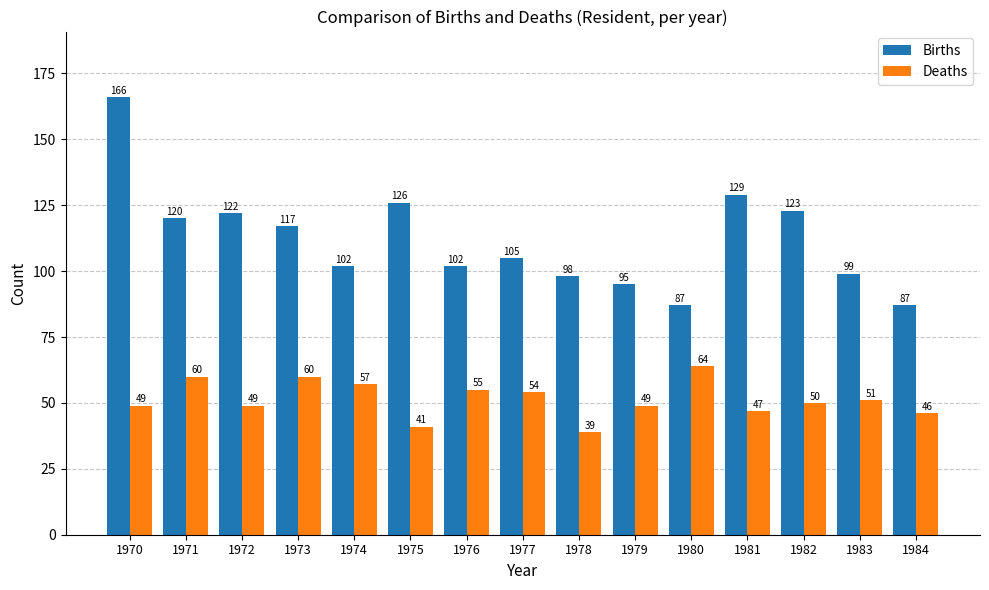

What is the difference between the maximum and minimum values in the Deaths series?

25